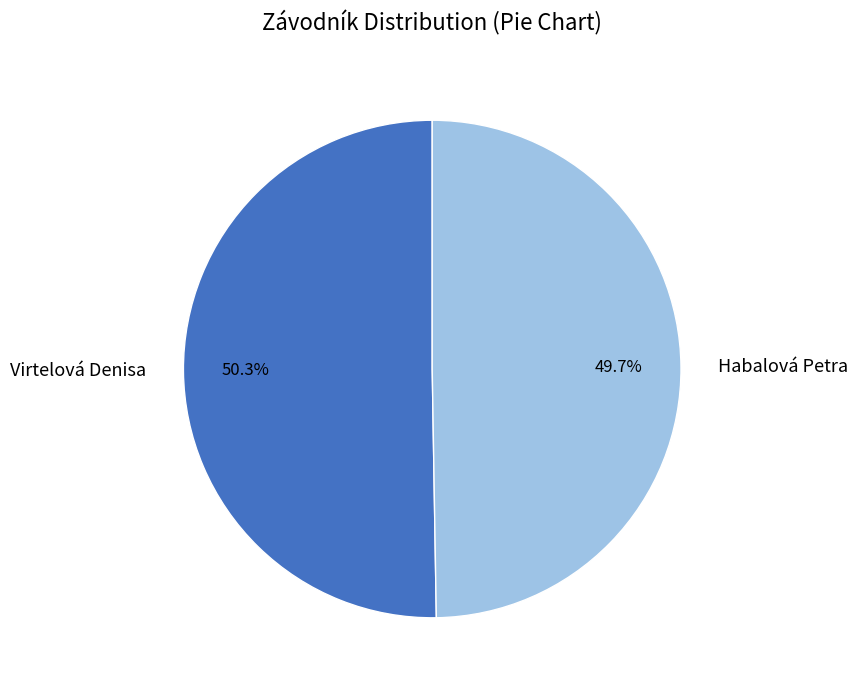

The Habalová Petra slice represents 50% of the pie. True or false?

True